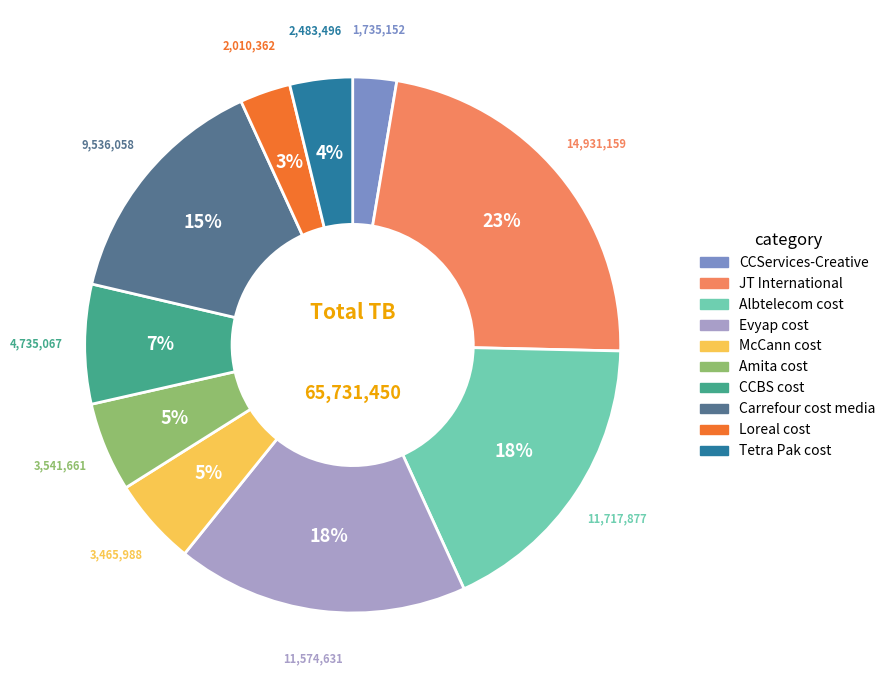

How many slices are in this pie chart?

10